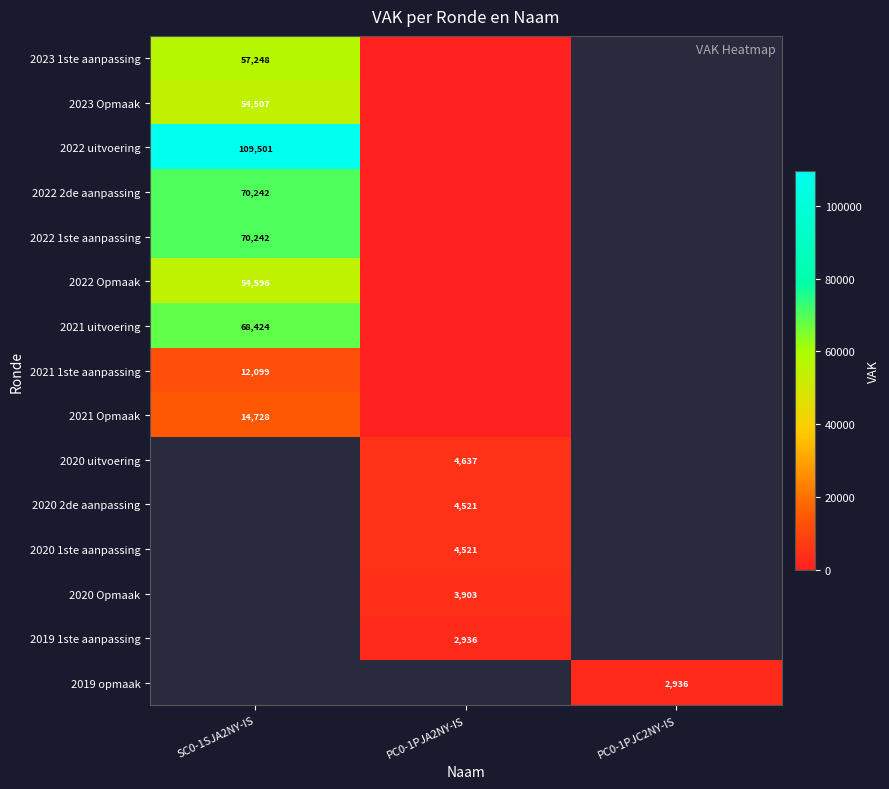

Is the value of 2022 uitvoering at SC0-1SJA2NY-IS greater than the value of 2023 Opmaak at SC0-1SJA2NY-IS?

Yes